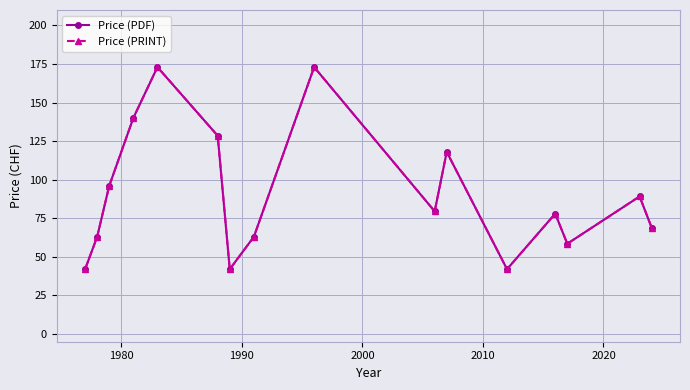

Is this an area chart (filled region under the line)?

No